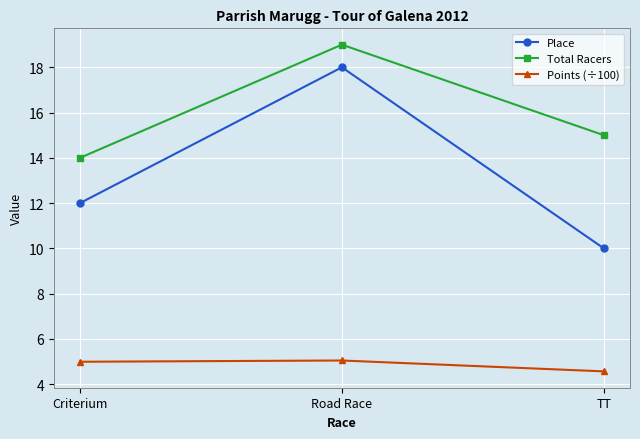

Rank the series by their average value, from highest to lowest.

Total Racers, Place, Points (÷100)